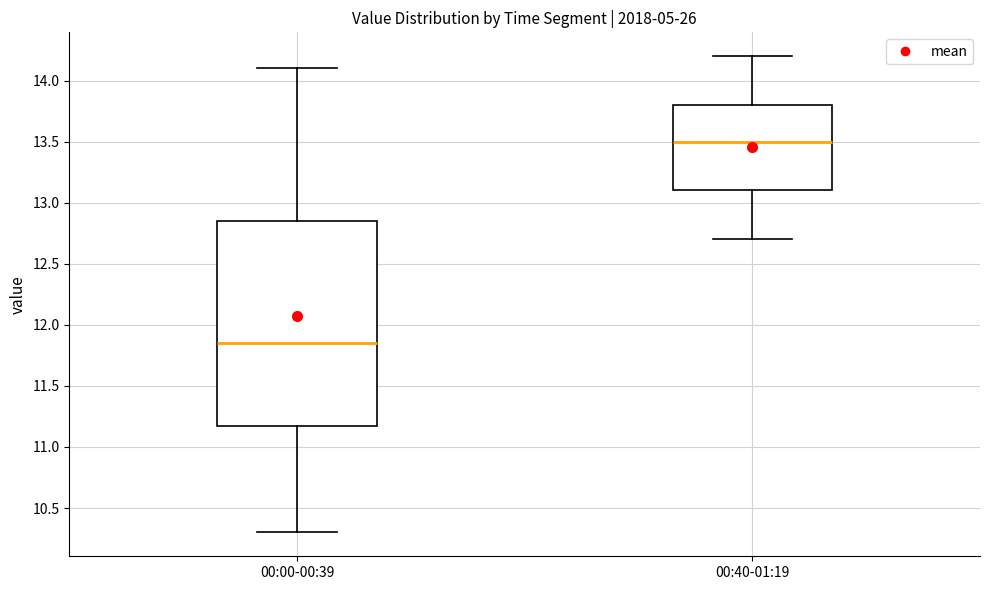

Which box is the tallest, from its lower edge to its upper edge?

00:00-00:39